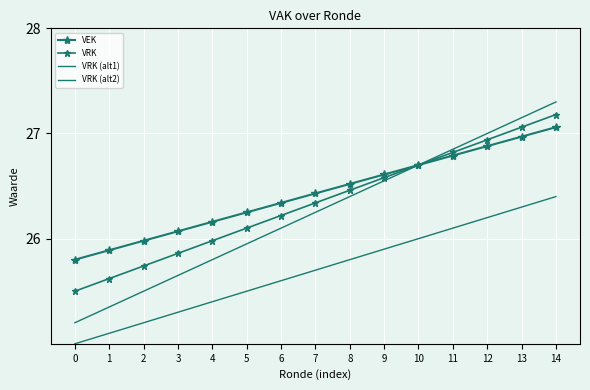

True or false: VRK (alt1) and VRK (alt2) cross at least once.

False